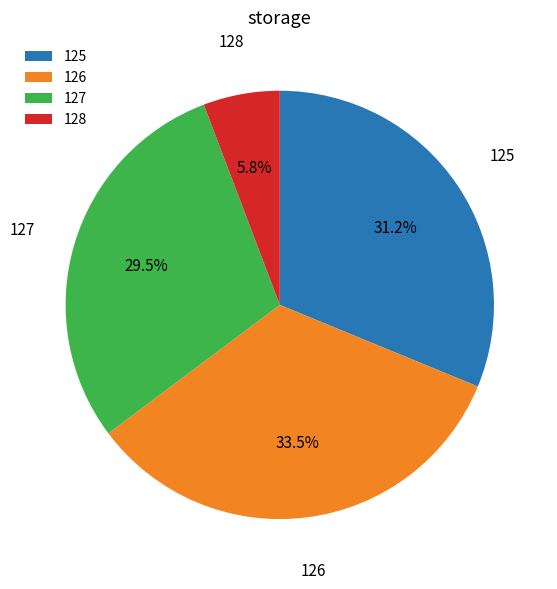

What is the largest slice in the pie chart?

126